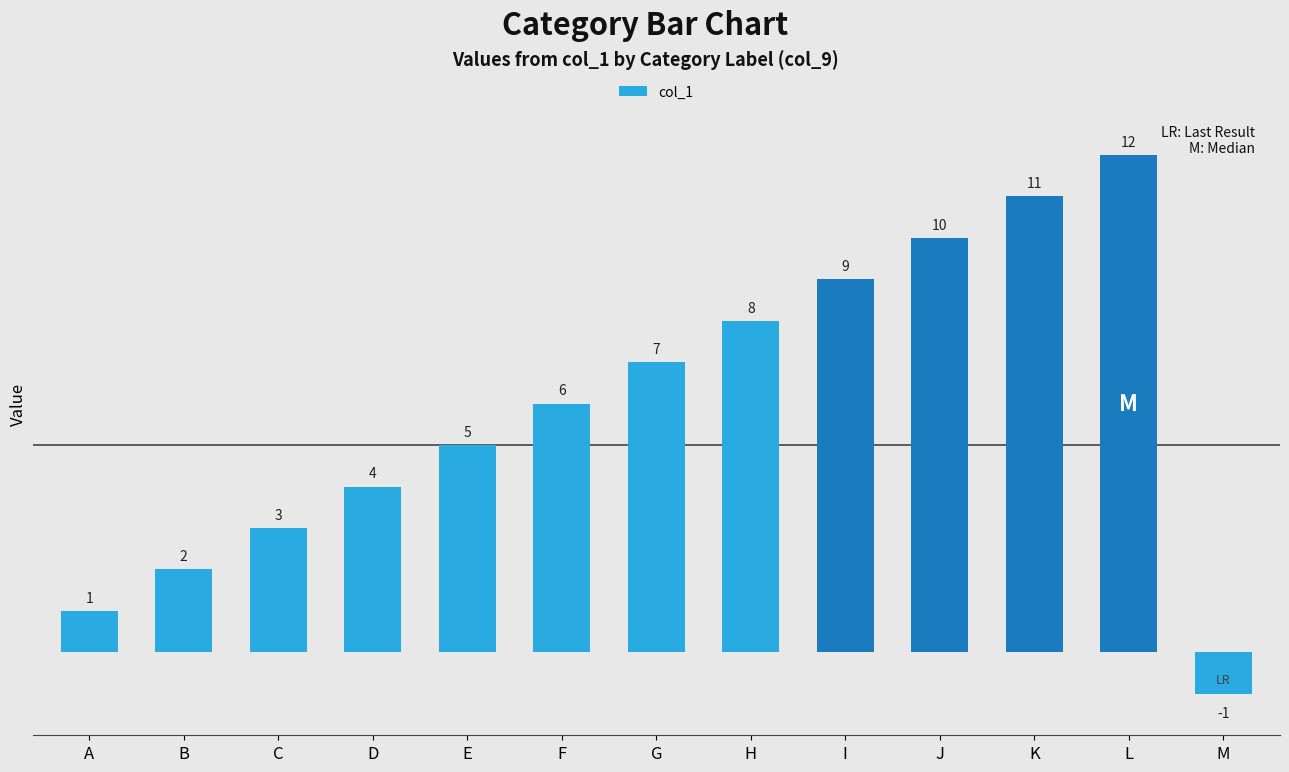

What is the value of the 1st bar from the left?

1